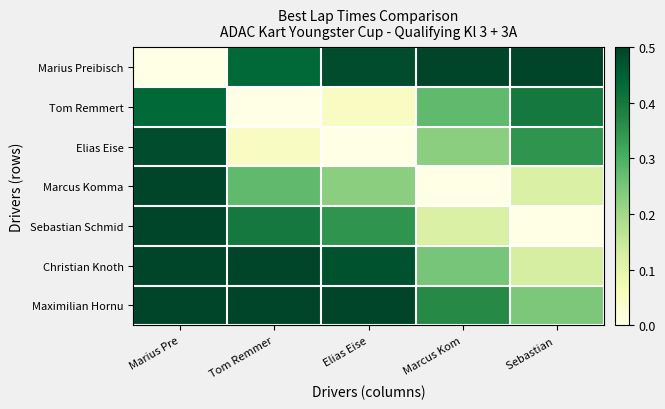

What is the total value across all series at Tom Remmer?

2.2